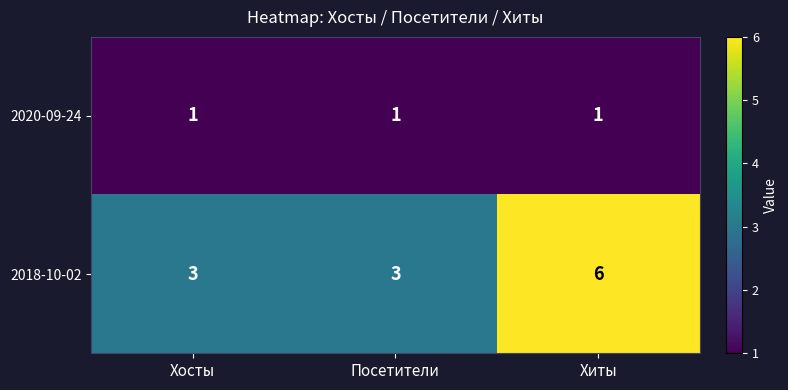

What is the lowest value of the 2018-10-02 series?

3